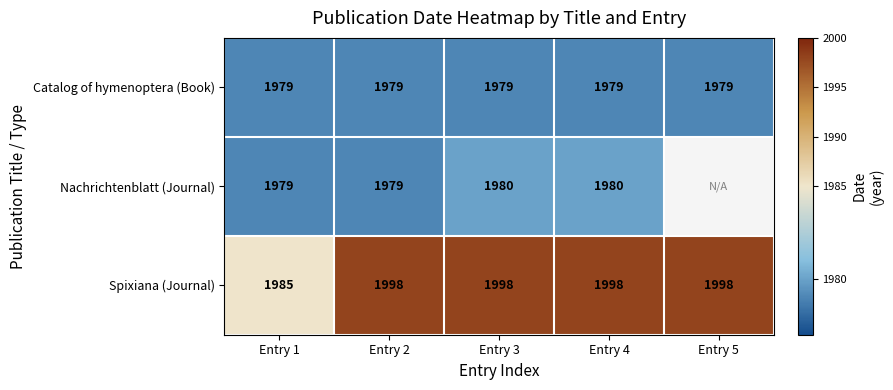

Where is Spixiana (Journal) nearest to the value 1991?

Entry 1